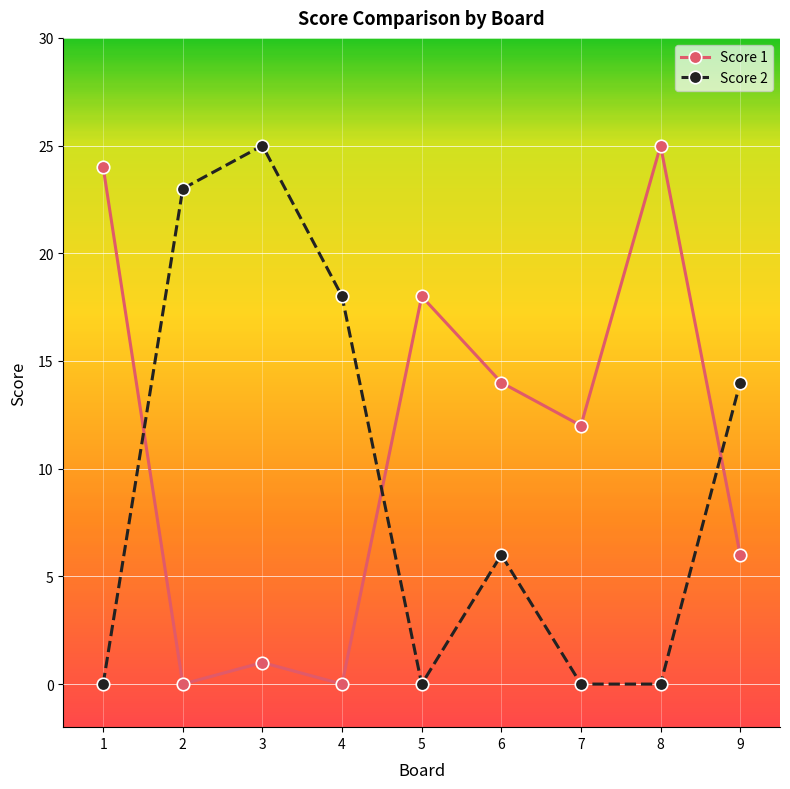

Where does the Score 1 series first go above 12?

1